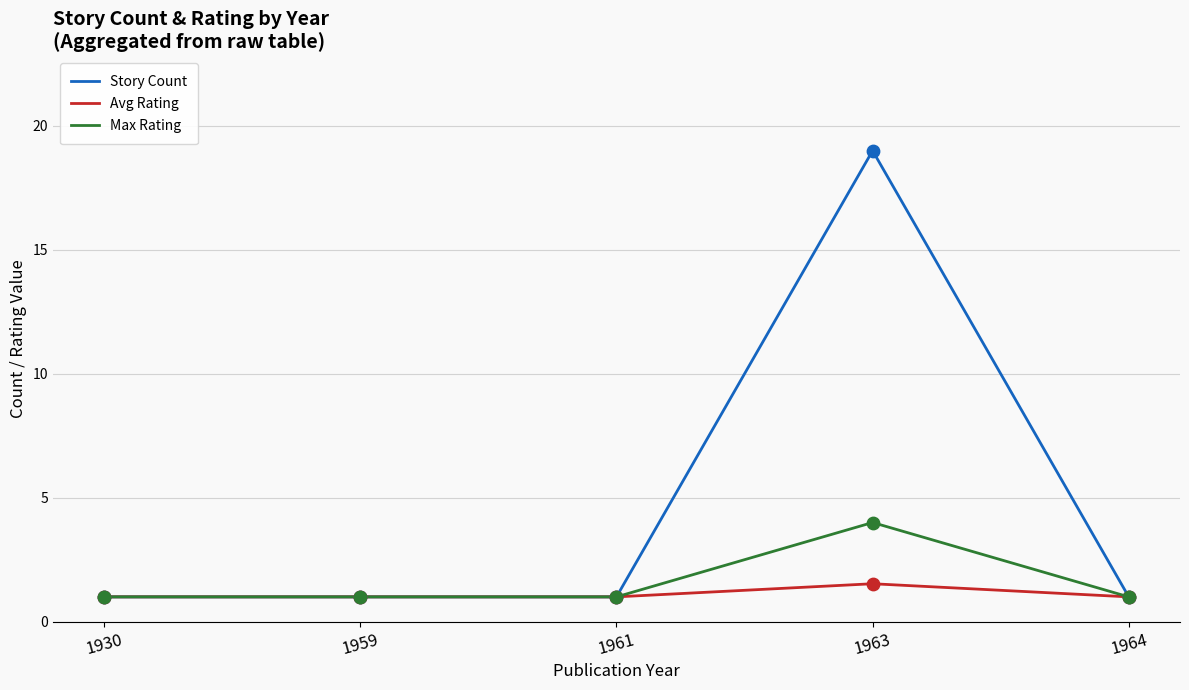

At how many categories does at least one series exceed 14?

1